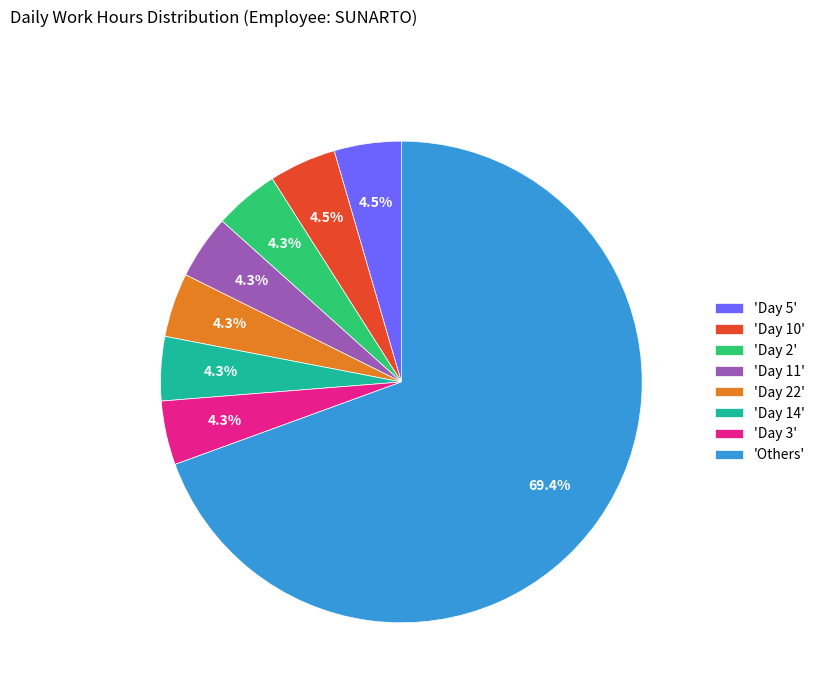

What is the largest slice in the pie chart?

'Others'